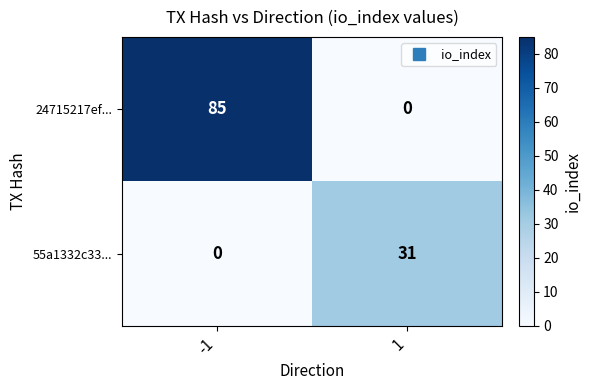

At how many categories does at least one series exceed 60?

1